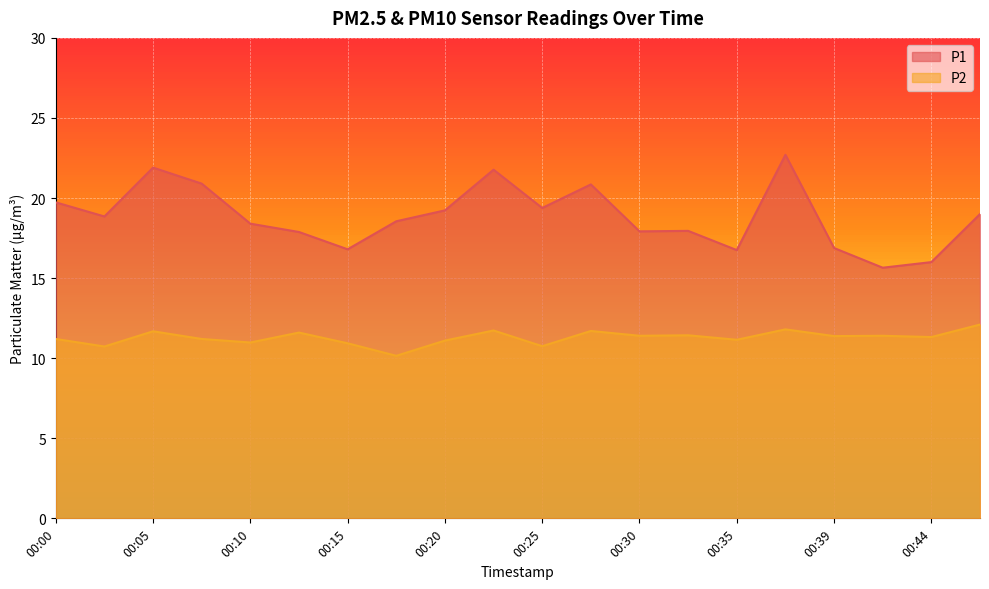

What is the average value of the P2 series?

11.3